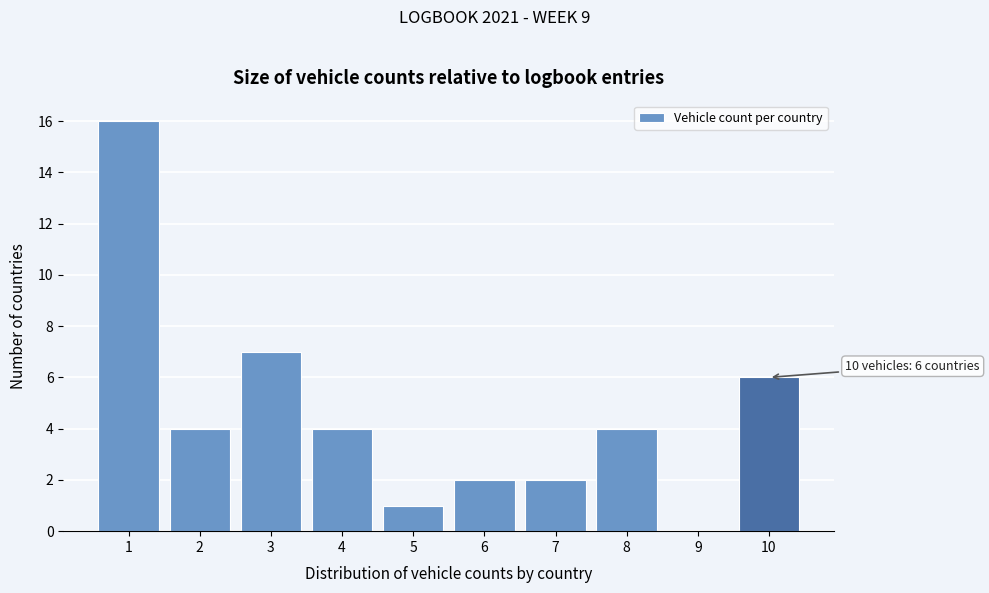

Reading left to right, extract all data points from this chart.

1=16	2=4	3=7	4=4	5=1	6=2	7=2	8=4	9=0	10=6